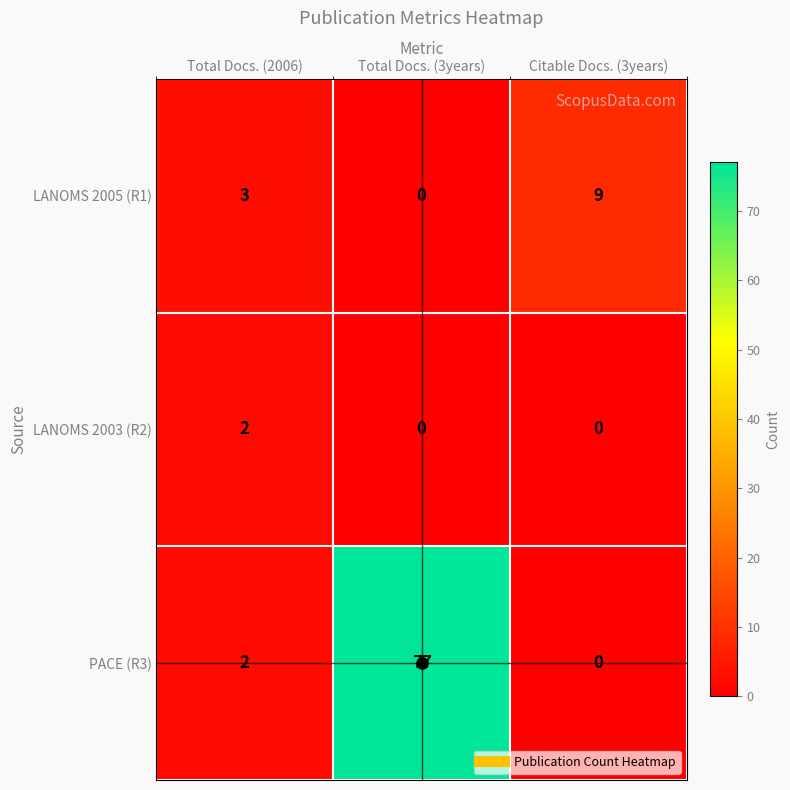

True or false: LANOMS 2003 (R2) has a value of 1 at Citable Docs. (3years).

False